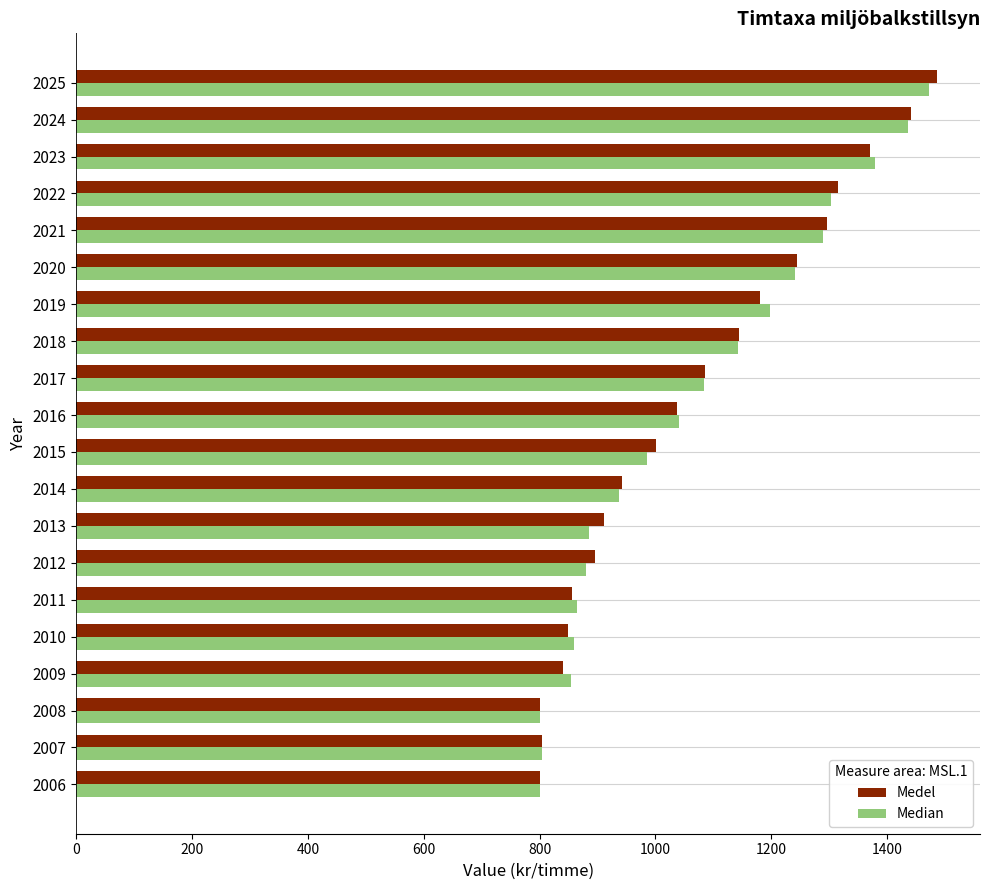

How many series are shown in this chart?

2